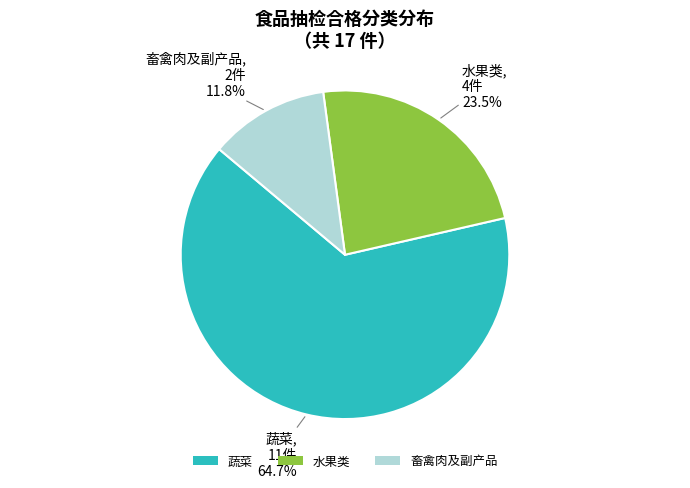

Which category accounts for the majority?

蔬菜